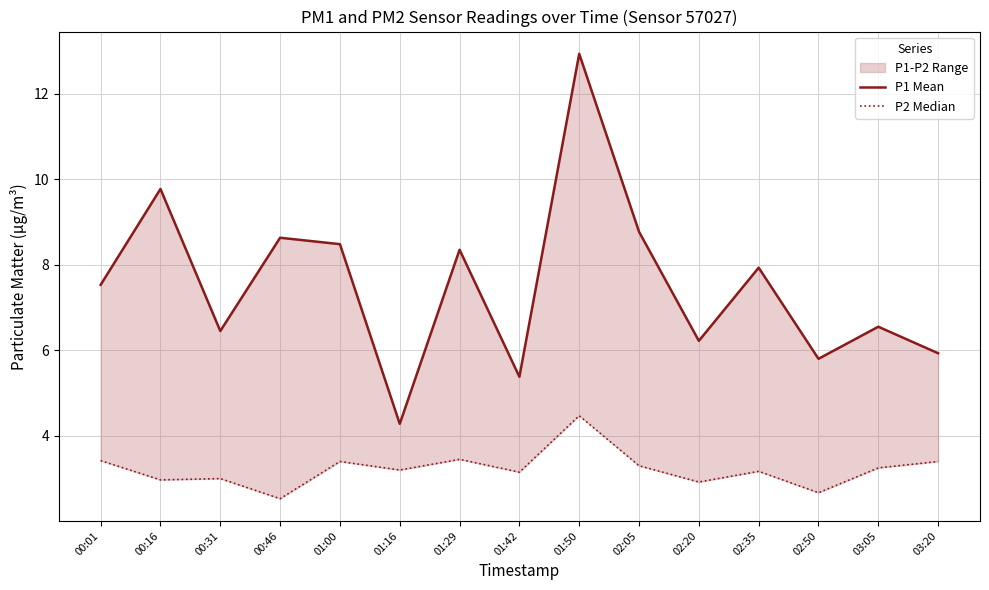

Where is P1 Mean nearest to the value 8?

02:35